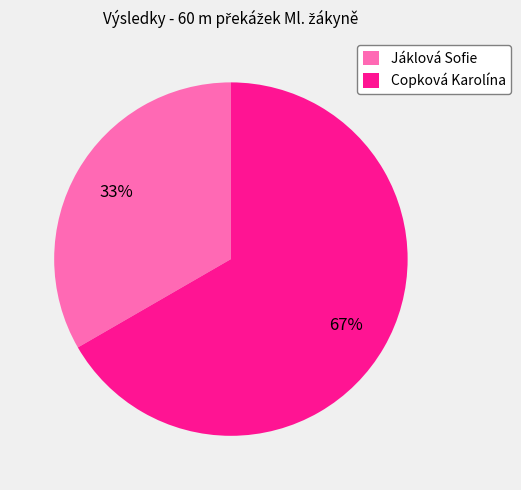

What is the smallest slice in the pie chart?

Jáklová Sofie